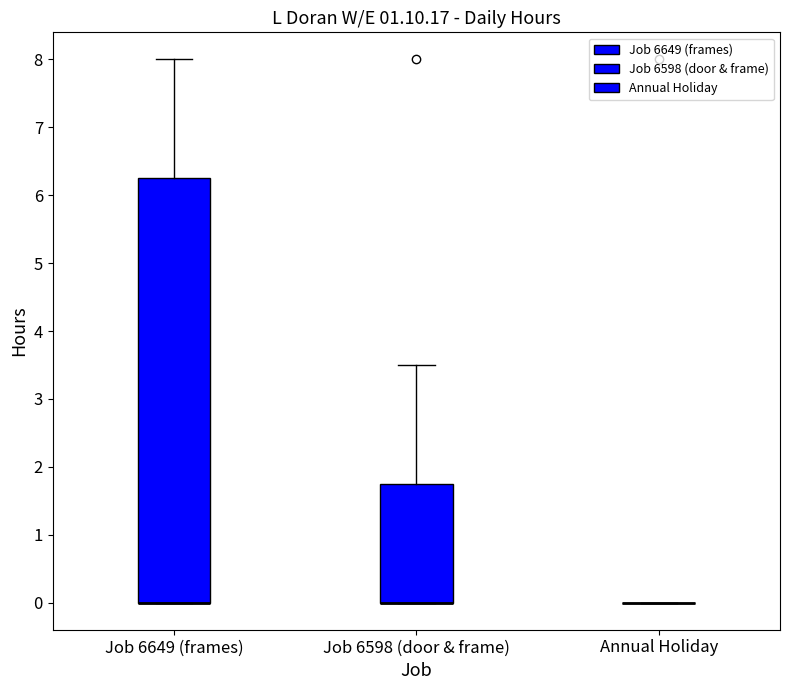

Reading left to right, read every box against the y-axis: the position of its median line, the range the box covers, and the ends of its whiskers. The values are not printed on the chart, so give them approximately, as read against the axis.

Job 6649 (frames): median 0.0 (drawn on the box's lower edge), box 0.0 to 6.3, whiskers 0.0 to 8.0
Job 6598 (door & frame): median 0.0 (drawn on the box's lower edge), box 0.0 to 1.8, whiskers 0.0 to 3.5
Annual Holiday: box collapsed to a line at 0.0, whiskers 0.0 to 0.0